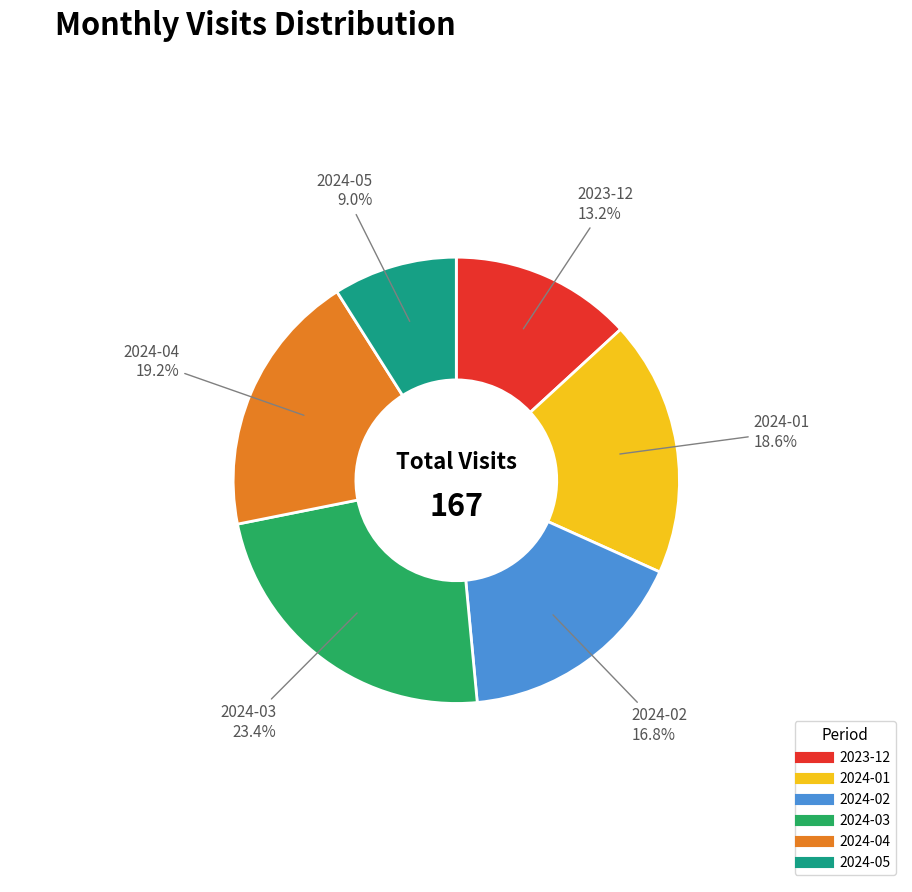

What is the largest slice in the pie chart?

2024-03